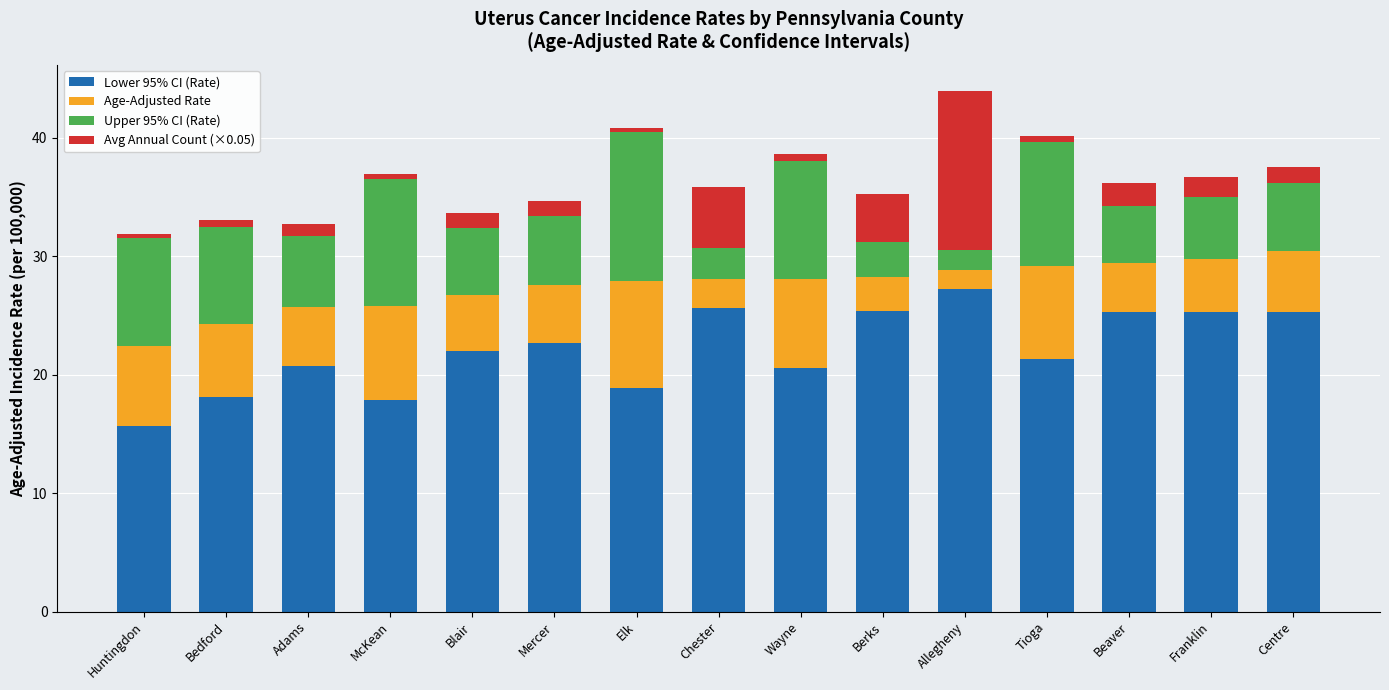

True or false: Lower 95% CI (Rate) has a value of 25.3 at Beaver.

True